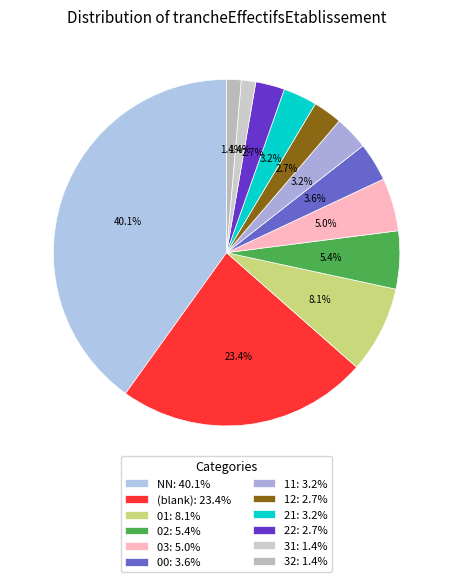

How many segments does this pie chart have?

12